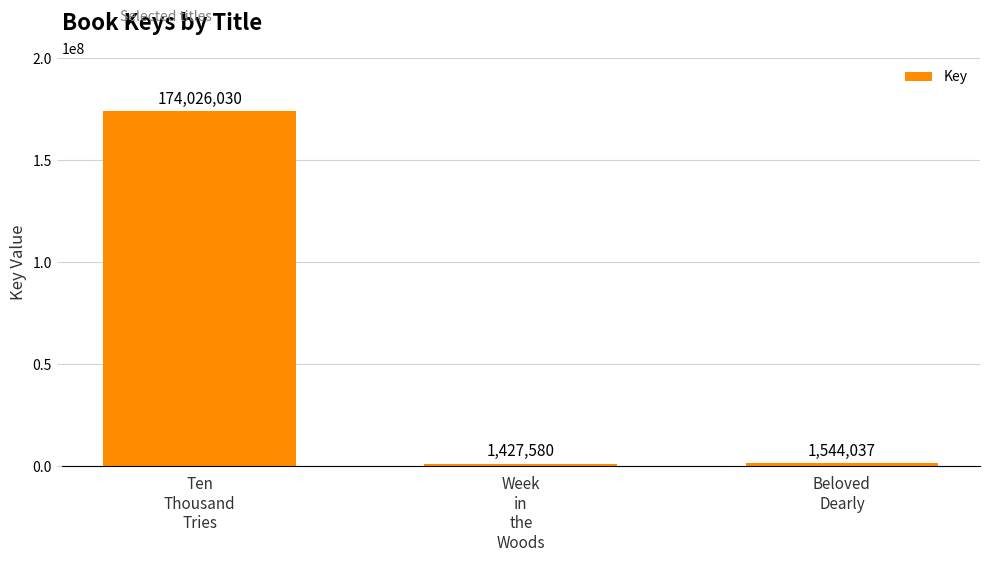

What is the average value?

58999216